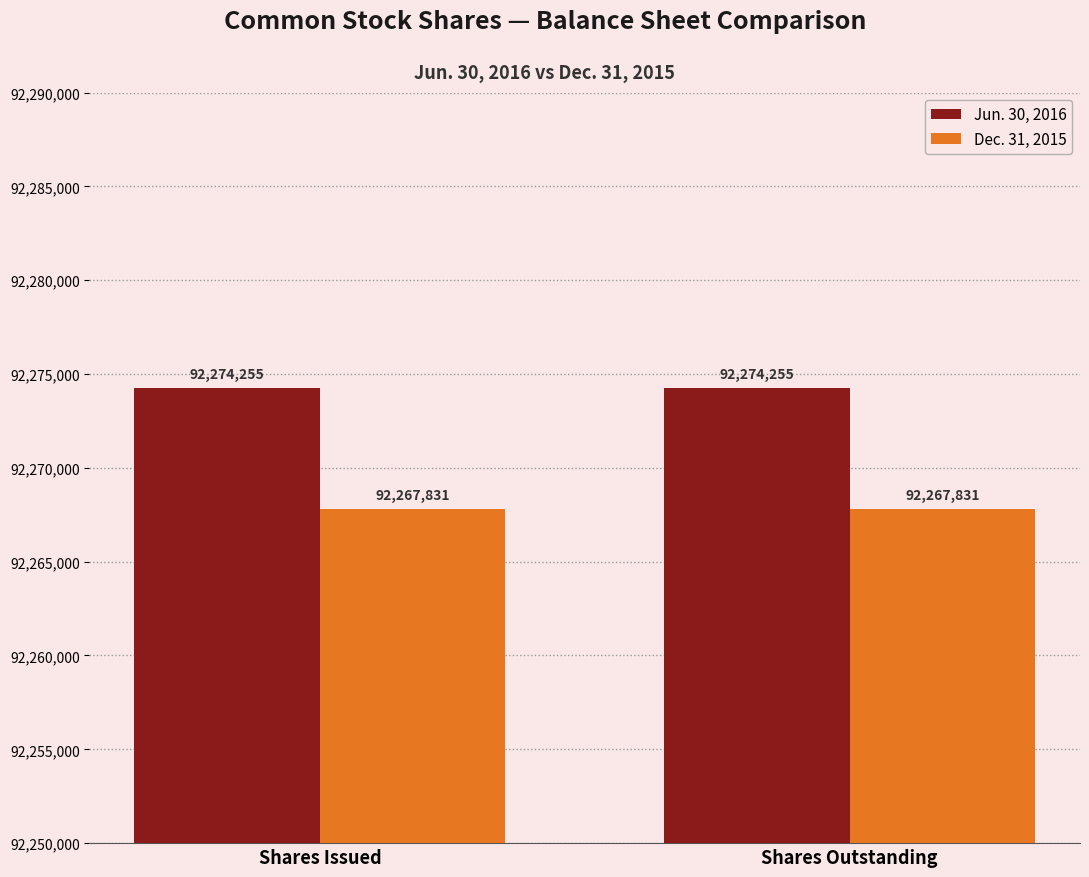

Is the value of Jun. 30, 2016 at Shares Outstanding greater than the value of Dec. 31, 2015 at Shares Outstanding?

Yes